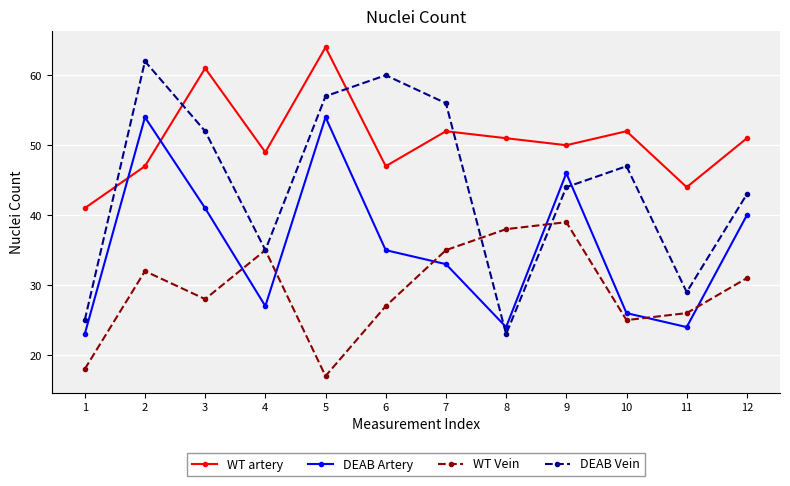

Which category has the lowest value in the DEAB Artery series?

1